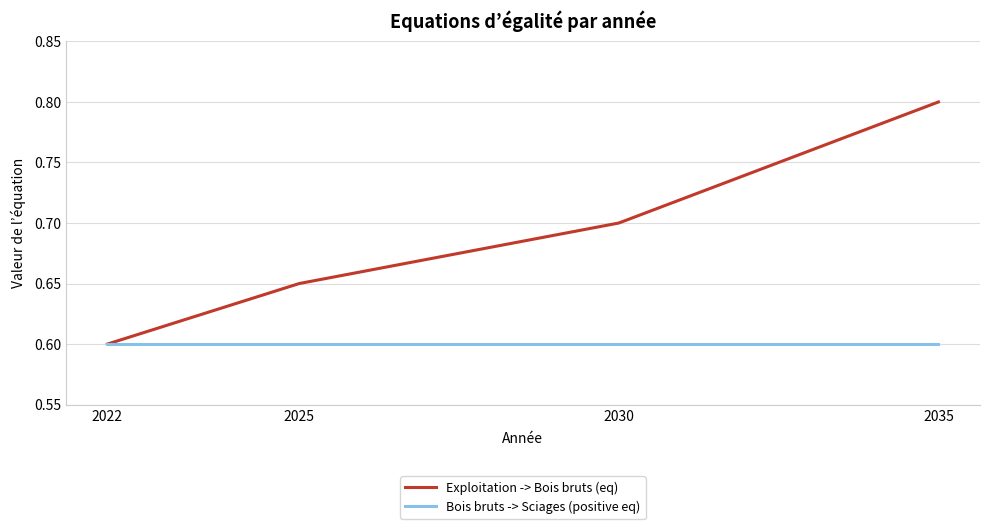

Is it true that Bois bruts -> Sciages (positive eq) equals 0.6 at 2030?

True